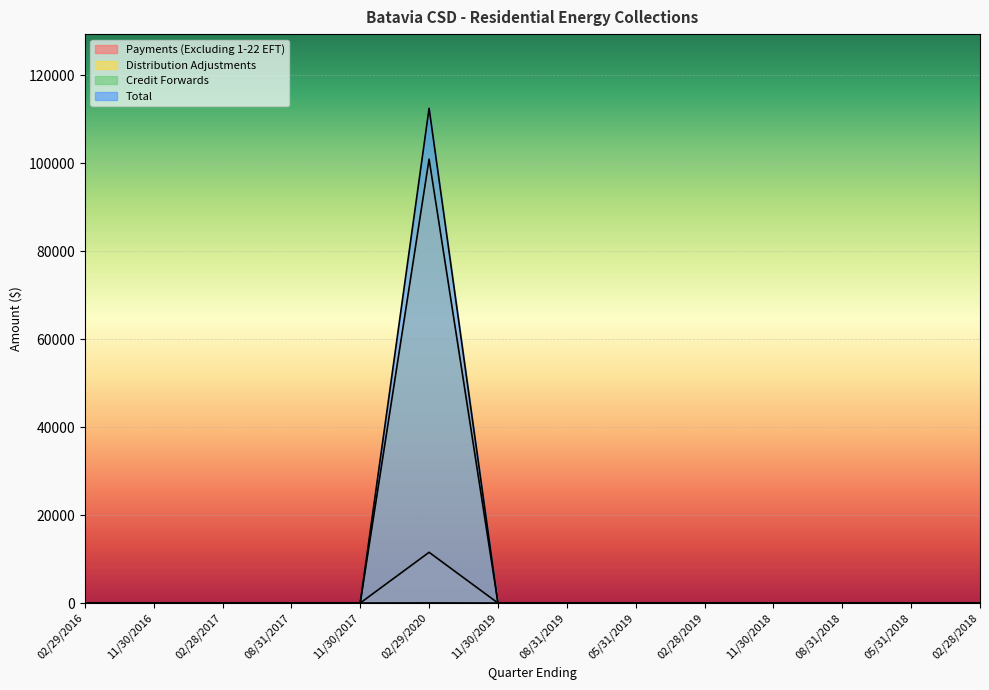

What is the maximum value shown in the chart?

112512.8